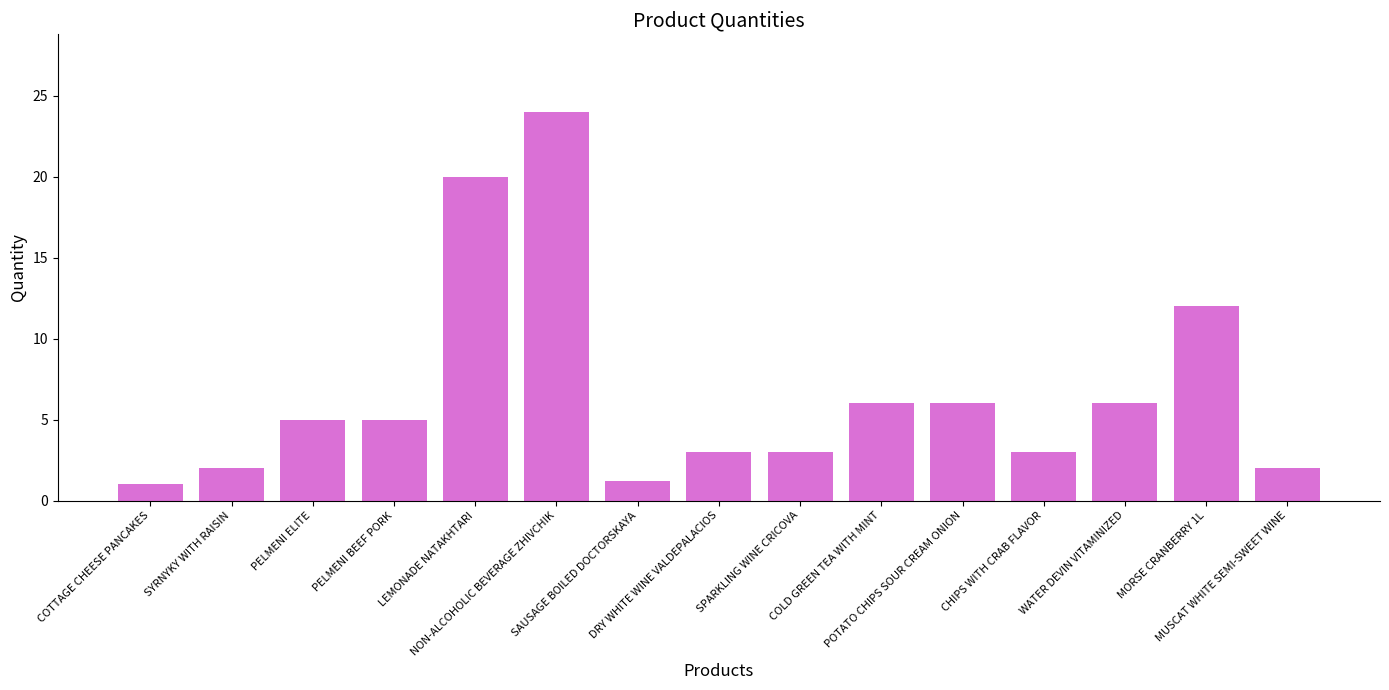

Which category has the highest value across all series?

NON-ALCOHOLIC BEVERAGE ZHIVCHIK